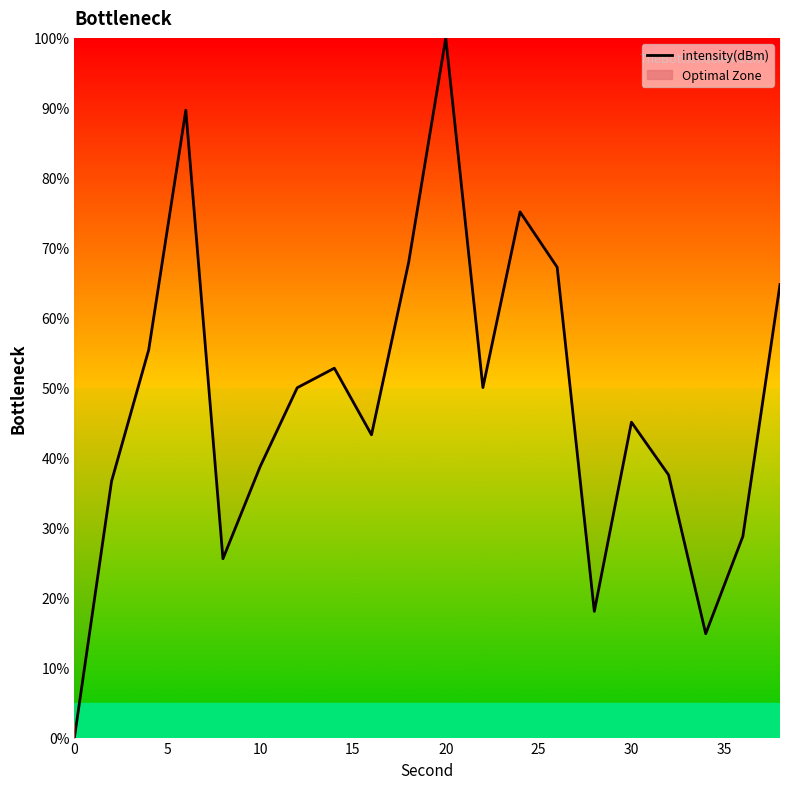

True or false: intensity(dBm) has a value of 100.0 at 20.

True